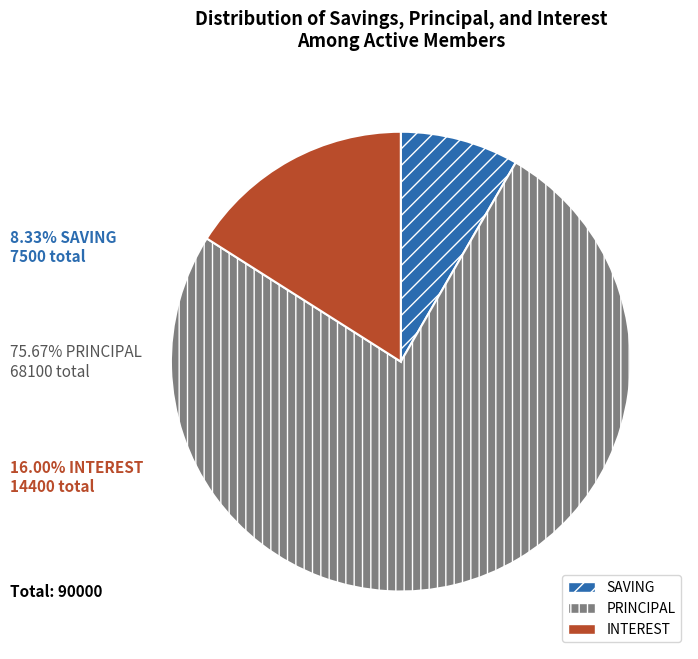

Rank the categories by value from lowest to highest.

SAVING, INTEREST, PRINCIPAL